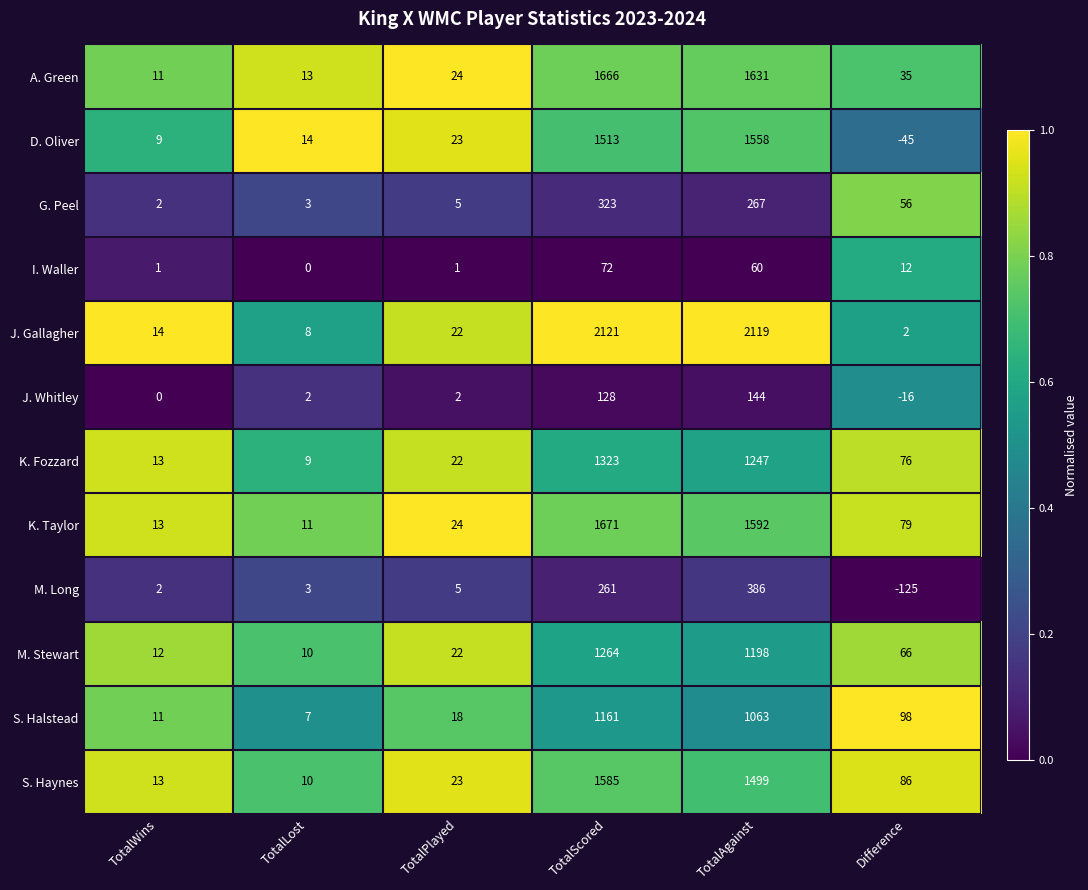

Is the value of I. Waller at TotalScored greater than the value of A. Green at TotalAgainst?

No